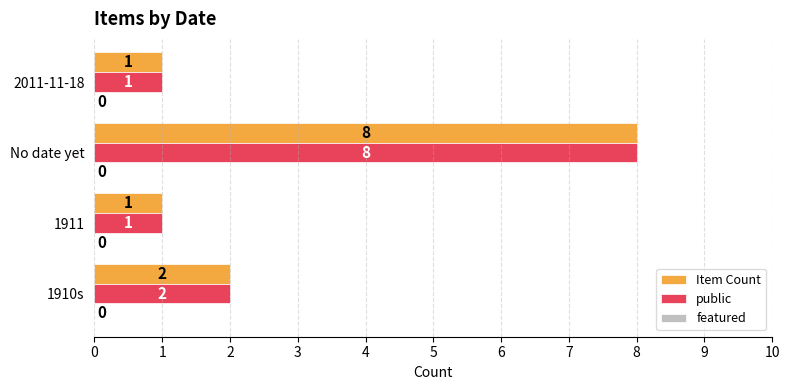

How many public values are between 1 and 8?

4